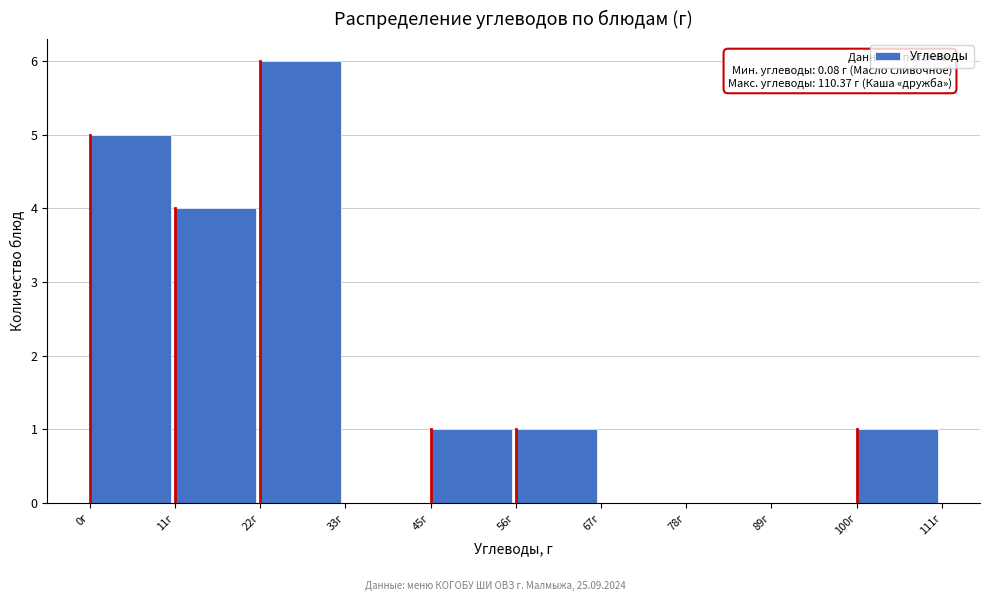

Which range on the x-axis has the tallest bar?

22 to 34